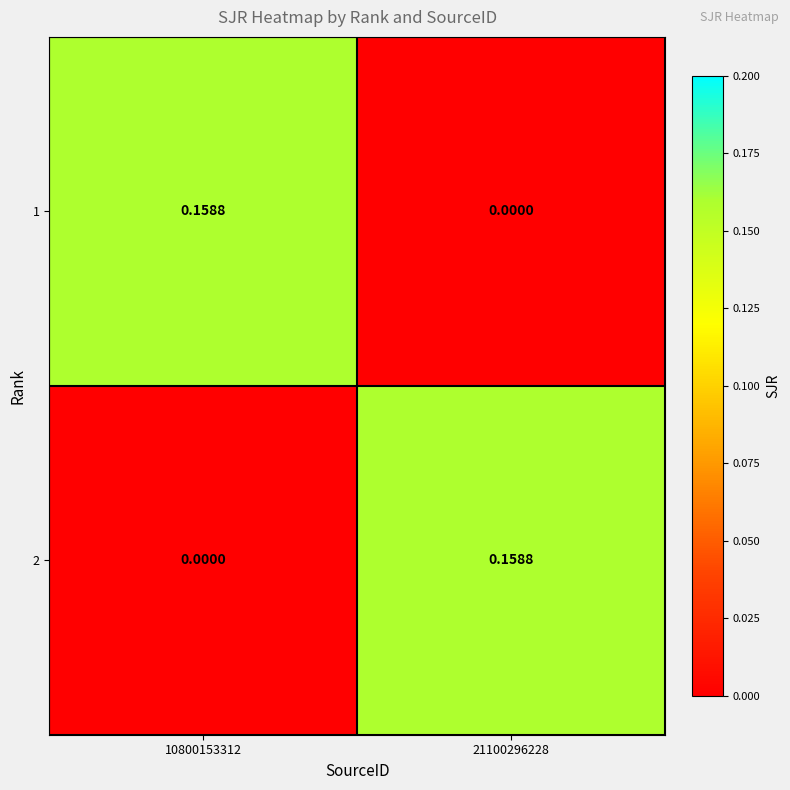

Reading left to right, list all the values displayed in this chart.

1: 10800153312=0.2	21100296228=0.0
2: 10800153312=0.0	21100296228=0.2